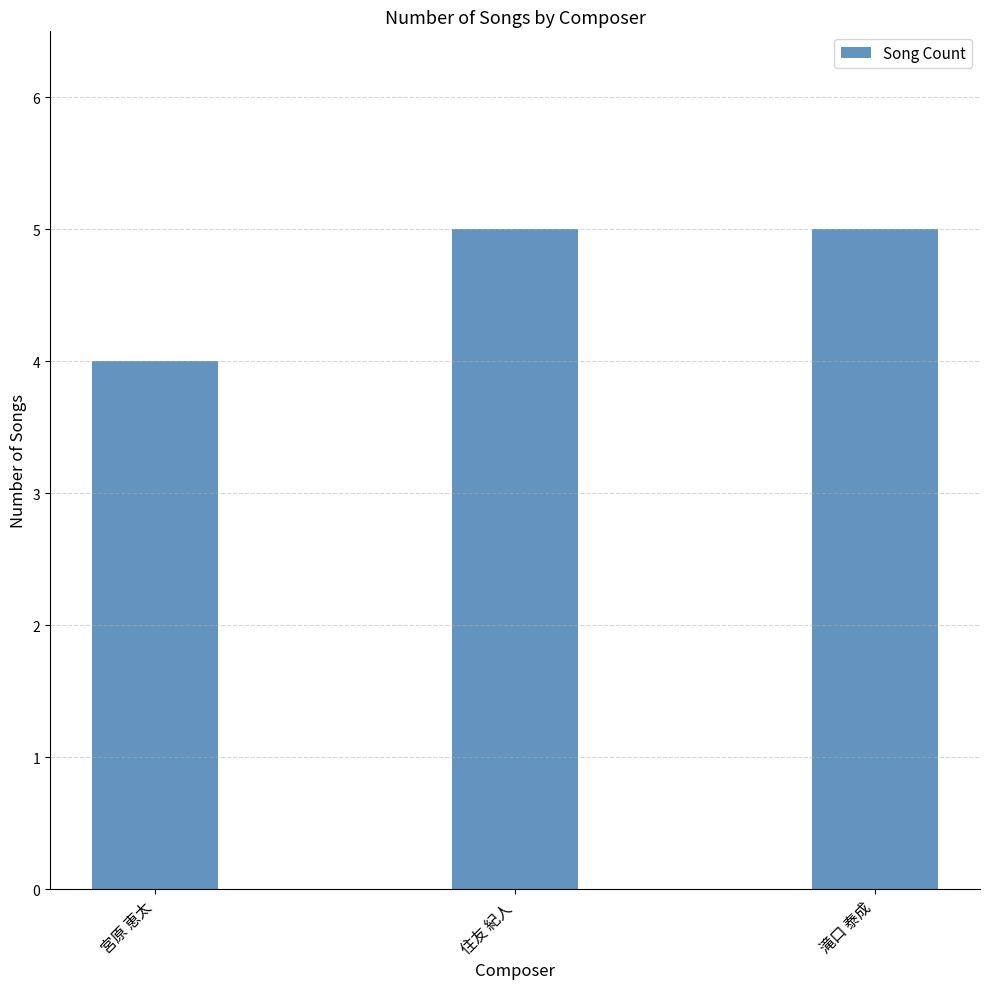

What is the change in value from 宮原 恵太 to 滝口 泰成?

+1